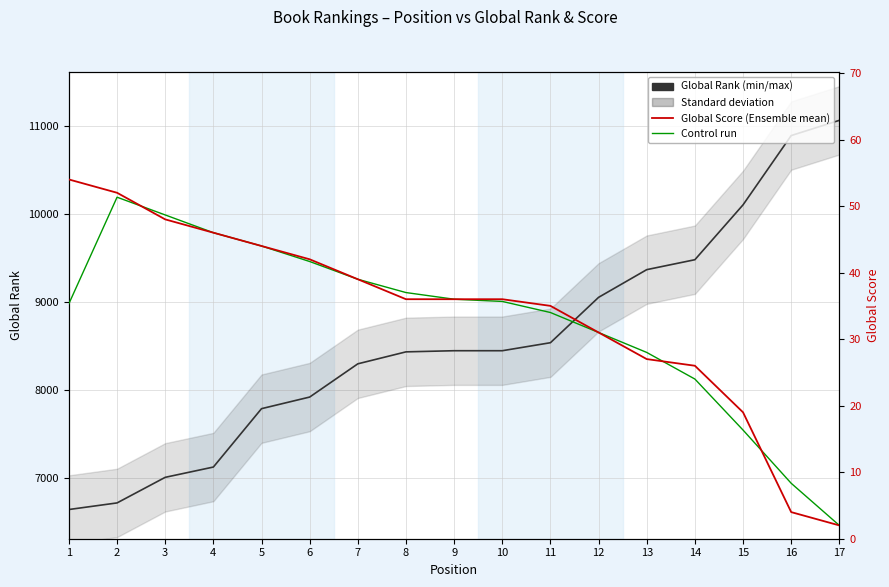

Reading left to right, transcribe all the data shown in this chart.

Global Rank: 6643.0	6718.0	7009.0	7126.0	7790.0	7922.0	8300.0	8436.0	8449.0	8449.0	8540.0	9056.0	9371.0	9484.0	10108.0	10896.0	11069.0
Global Score (Ensemble mean): 54.0	52.0	48.0	46.0	44.0	42.0	39.0	36.0	36.0	36.0	35.0	31.0	27.0	26.0	19.0	4.0	2.0
Control run: 35.3	51.3	48.7	46.0	44.0	41.7	39.0	37.0	36.0	35.7	34.0	31.0	28.0	24.0	16.3	8.3	2.0